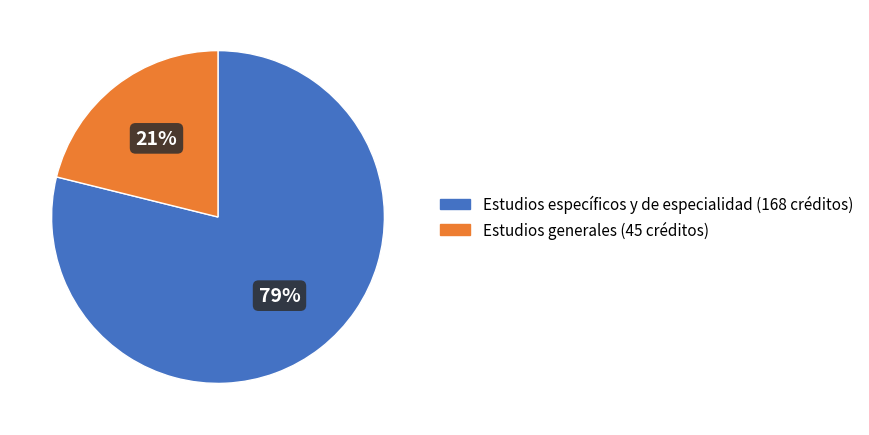

Which slice is the smallest?

Estudios generales